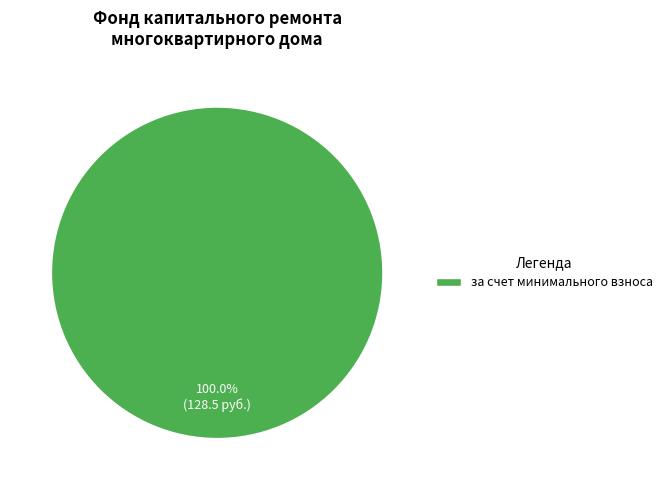

Which category accounts for the majority?

за счет минимального взноса